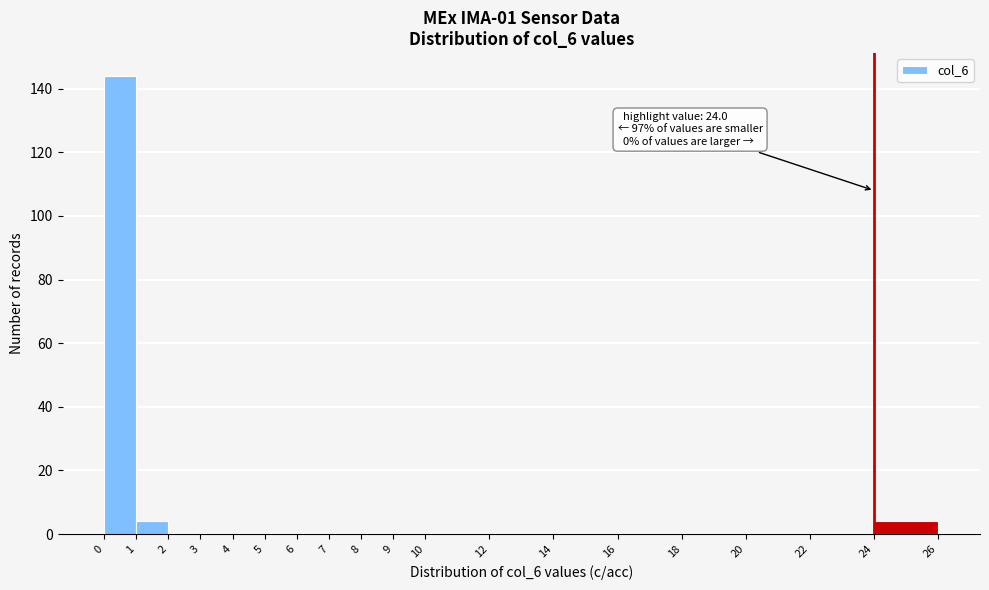

Which range on the x-axis has the tallest bar?

0 to 1